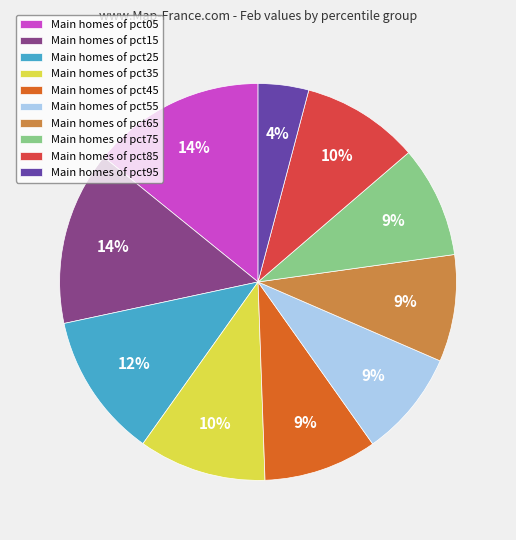

Is there a majority slice in this chart?

No